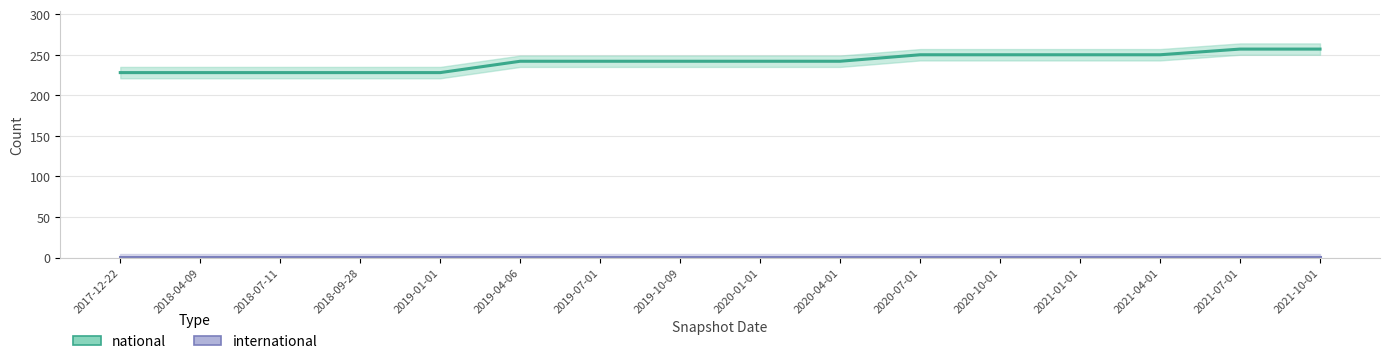

What is the label of the 7th point from the left?

2019-07-01